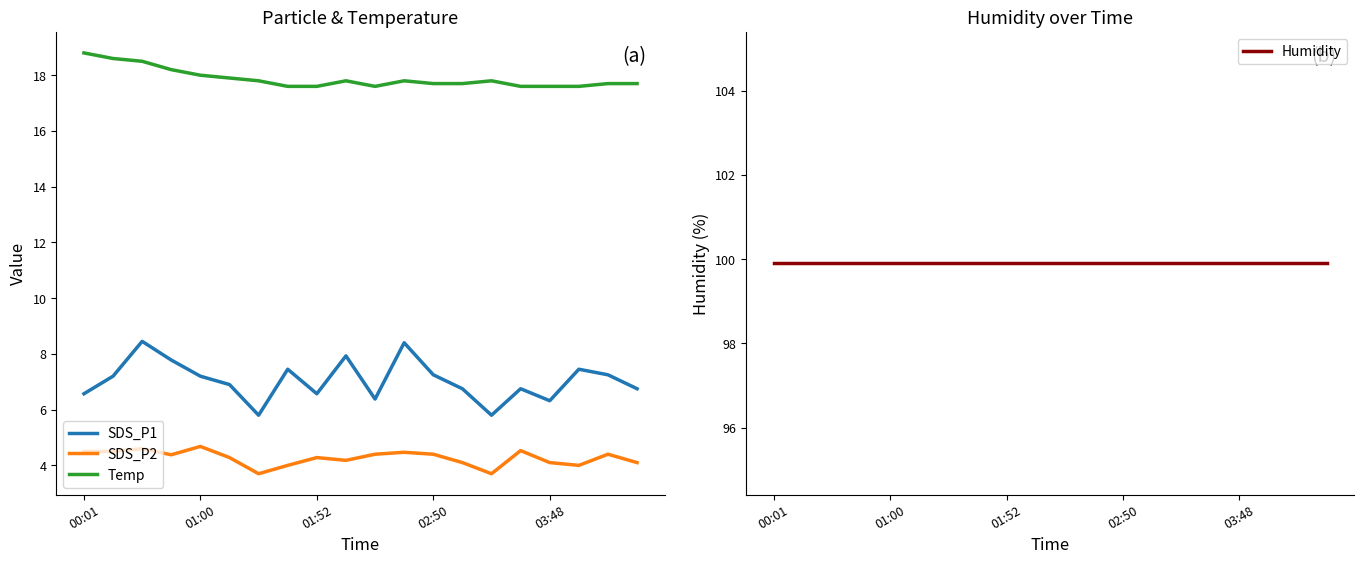

True or false: SDS_P2 and Temp intersect in this chart.

False